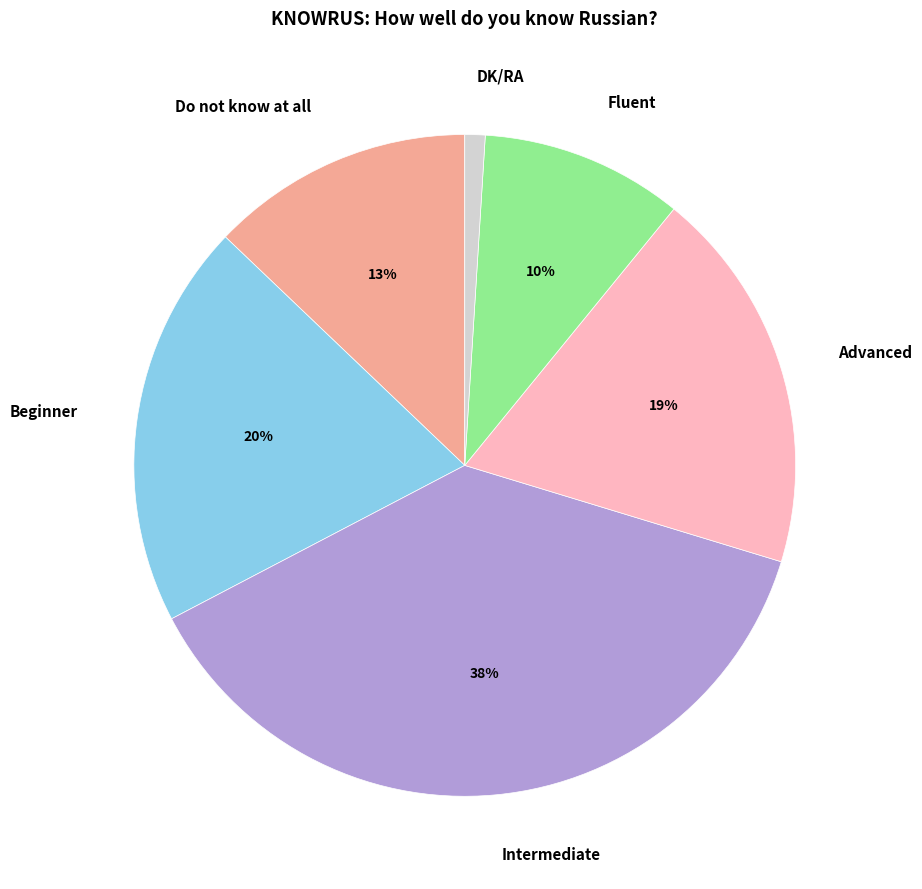

Is there a majority slice in this chart?

No